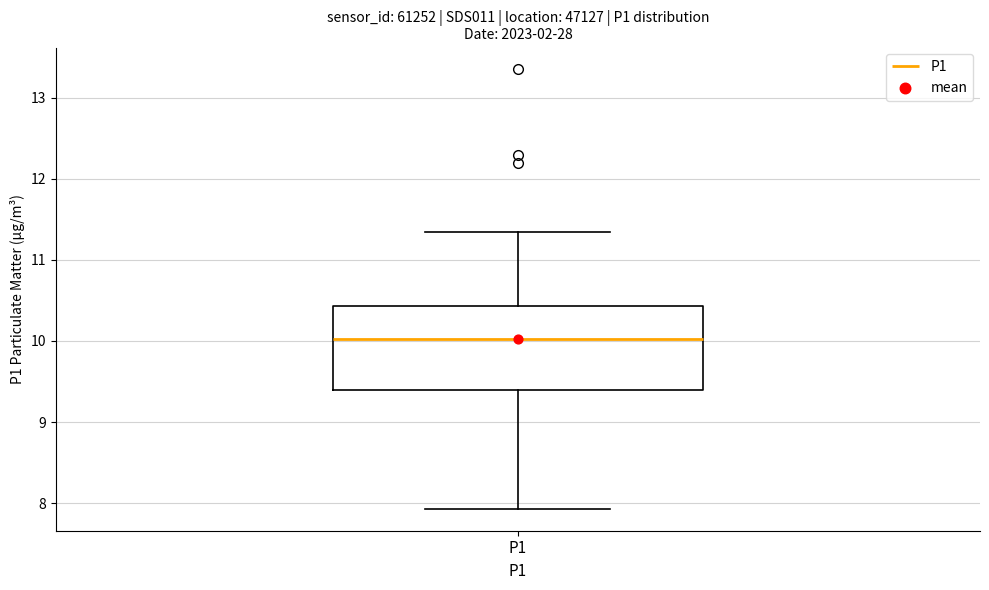

Transcribe this box plot: give where the median line is, the range the box spans, and where the two whiskers end, as read against the y-axis. The values are not printed on the chart, so give them approximately, as read against the axis.

median 10.0, box 9.4 to 10.4, whiskers 7.9 to 11.4